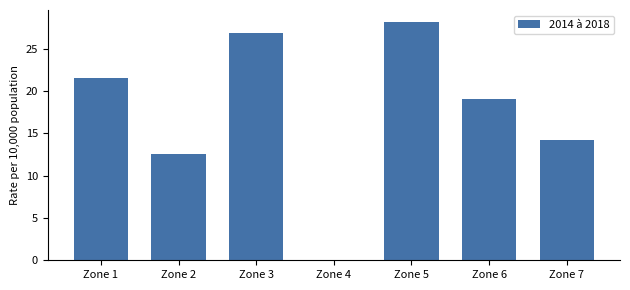

Which category has the highest value across all series?

Zone 5